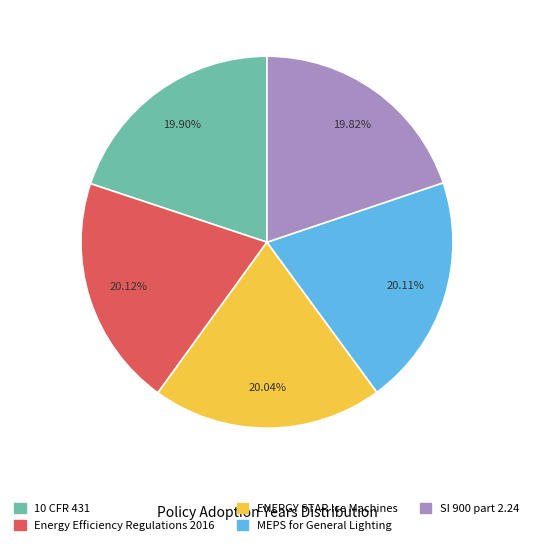

Is it true that ENERGY STAR Ice Machines is 20% of the pie?

True